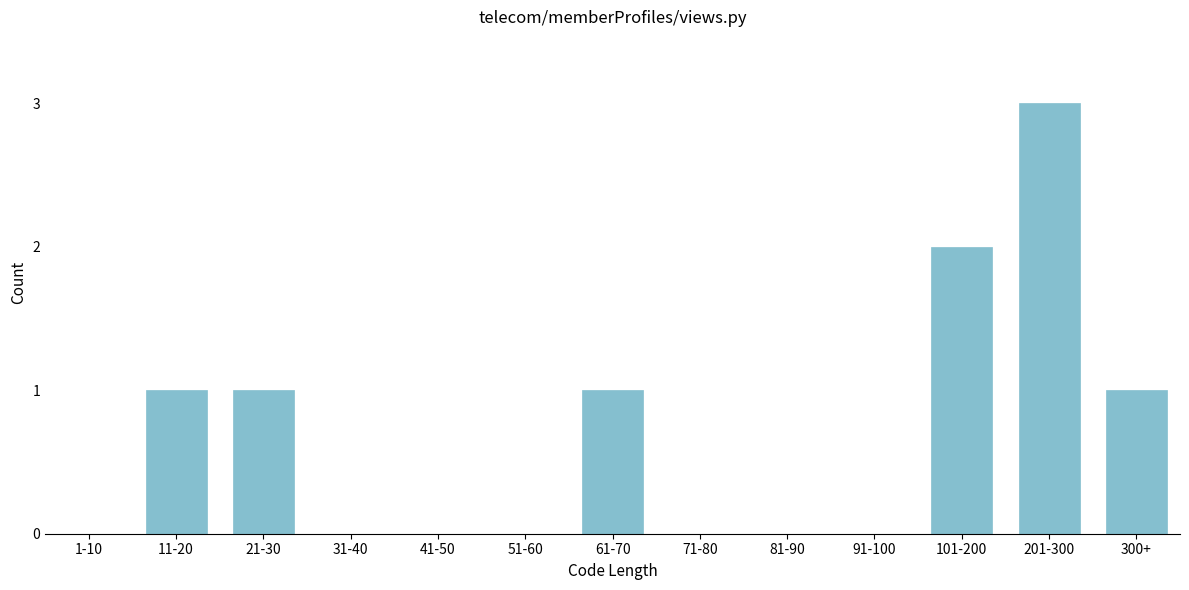

Reading left to right, list all the values displayed in this chart.

1-10=0	11-20=1	21-30=1	31-40=0	41-50=0	51-60=0	61-70=1	71-80=0	81-90=0	91-100=0	101-200=2	201-300=3	300+=1